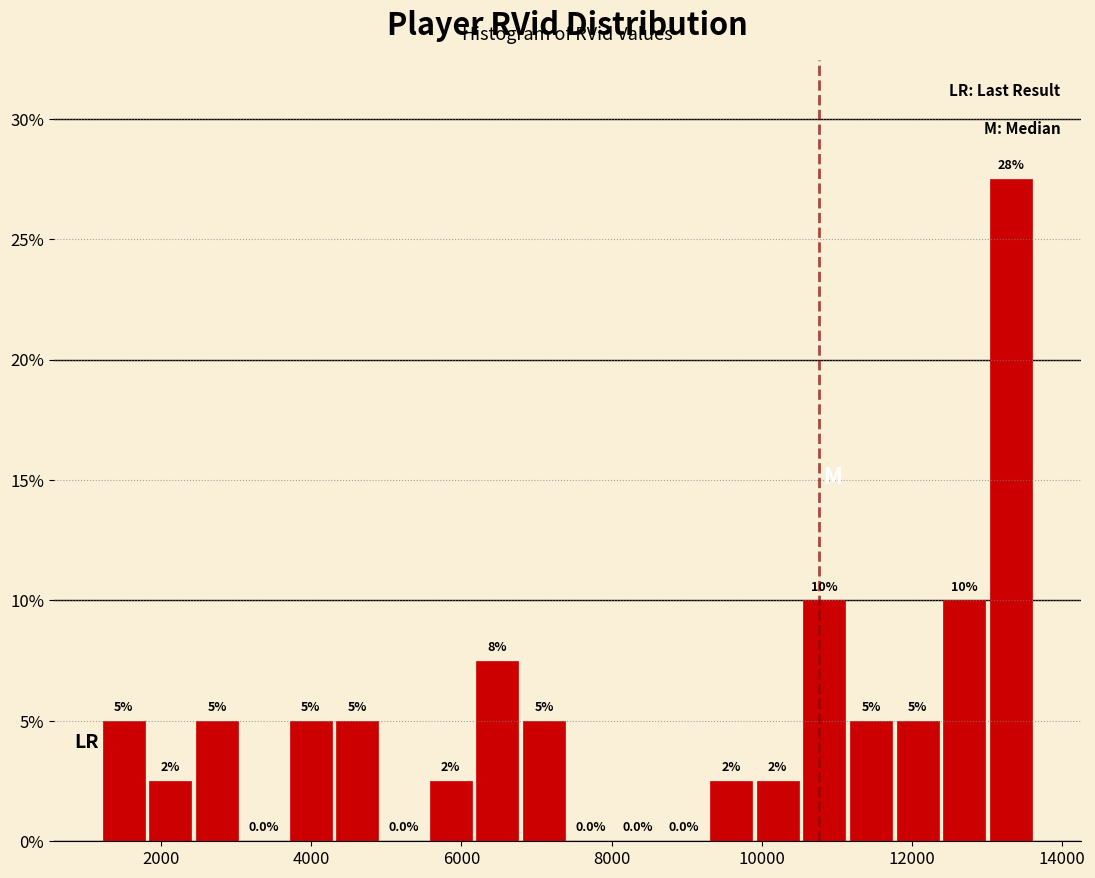

Read against the x-axis, roughly where is the centre of the tallest bar?

13400